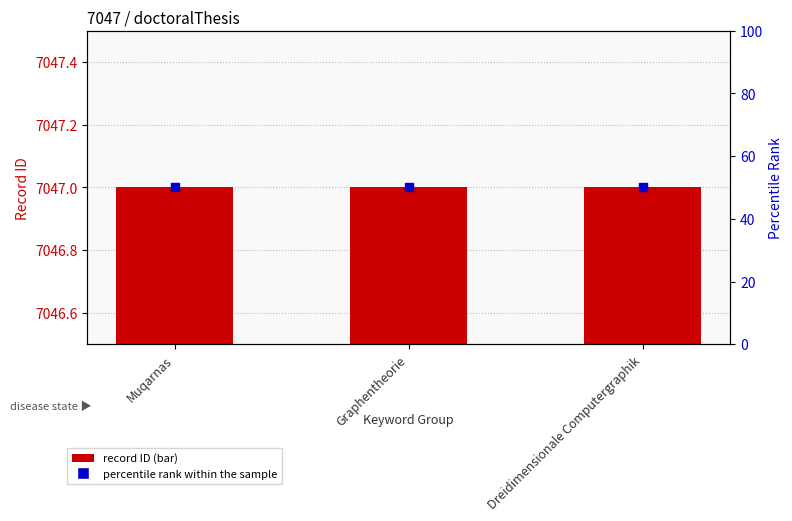

Which series reaches the minimum Y coordinate?

percentile rank within the sample